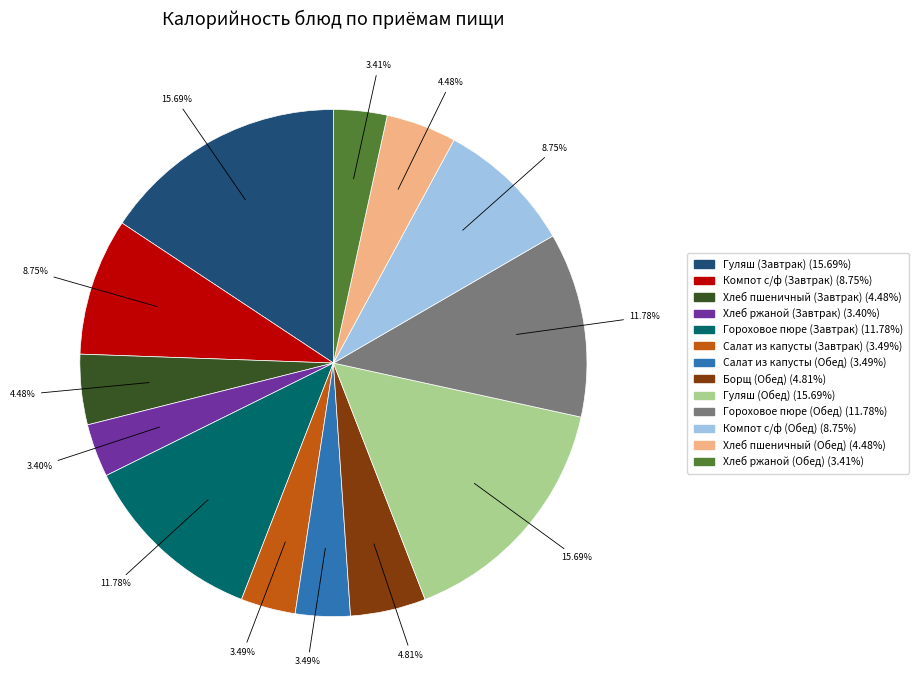

Which has a higher value, Салат из капусты (Обед) or Гуляш (Завтрак)?

Гуляш (Завтрак)